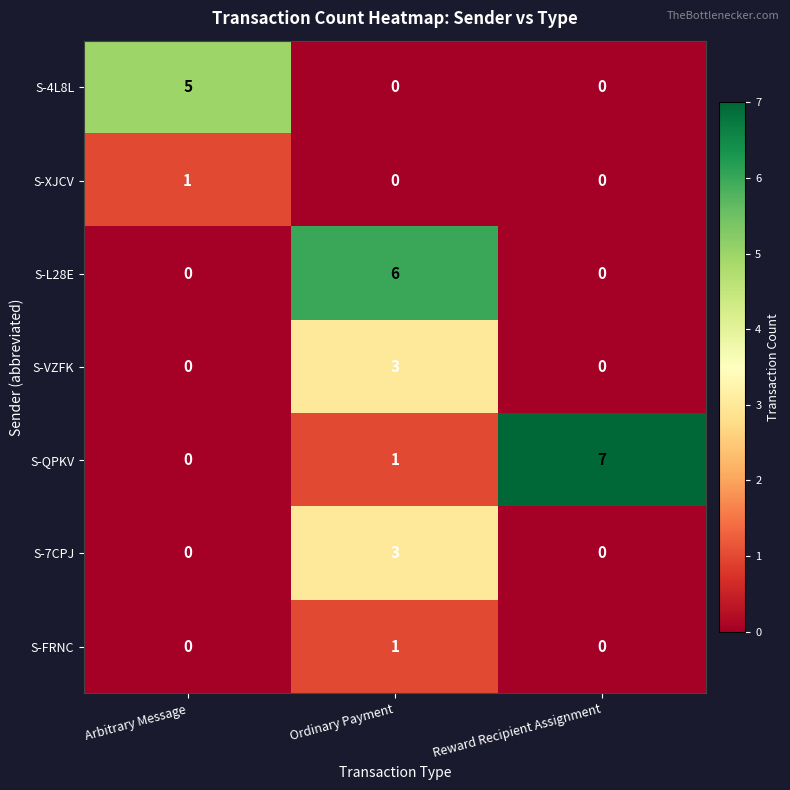

At which category is the sum across all series the highest?

Ordinary Payment